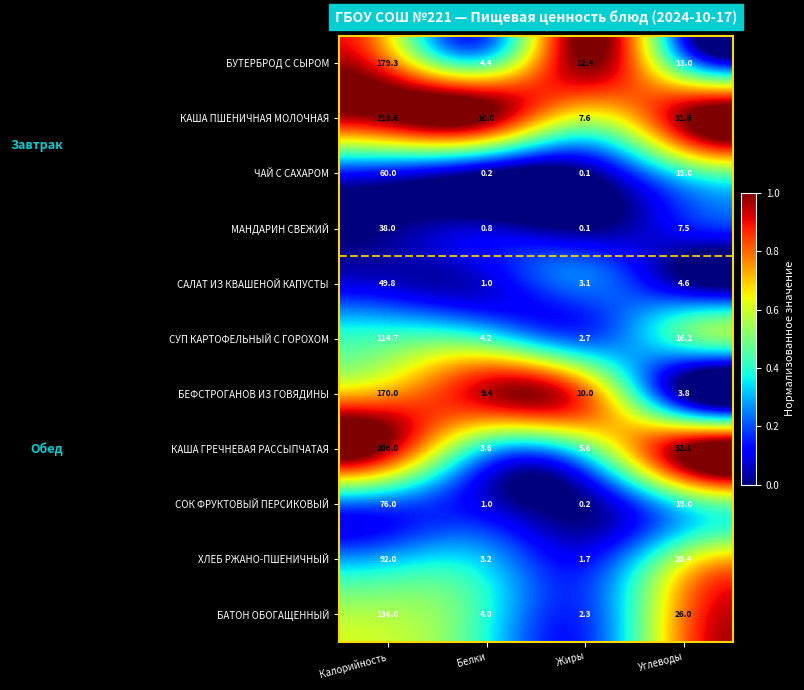

What value does the САЛАТ ИЗ КВАШЕНОЙ КАПУСТЫ series have at Углеводы?

4.6